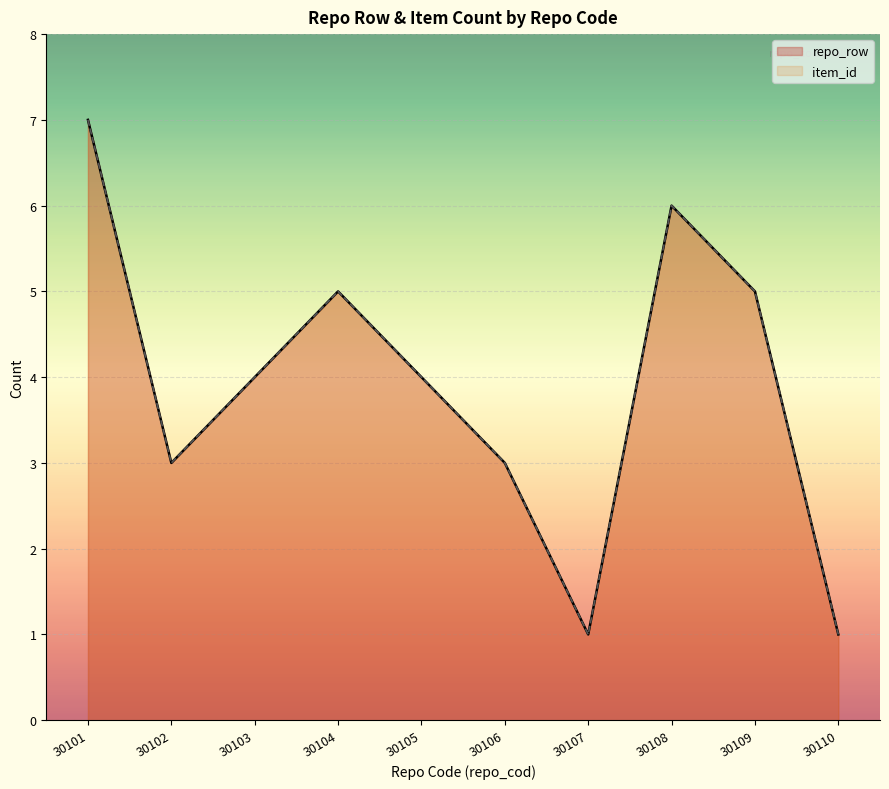

Does the chart display data point markers on the line(s)?

No